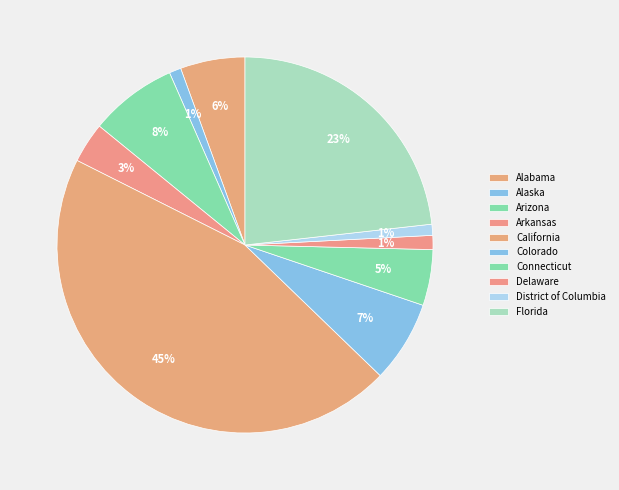

What is the smallest slice in the pie chart?

District of Columbia